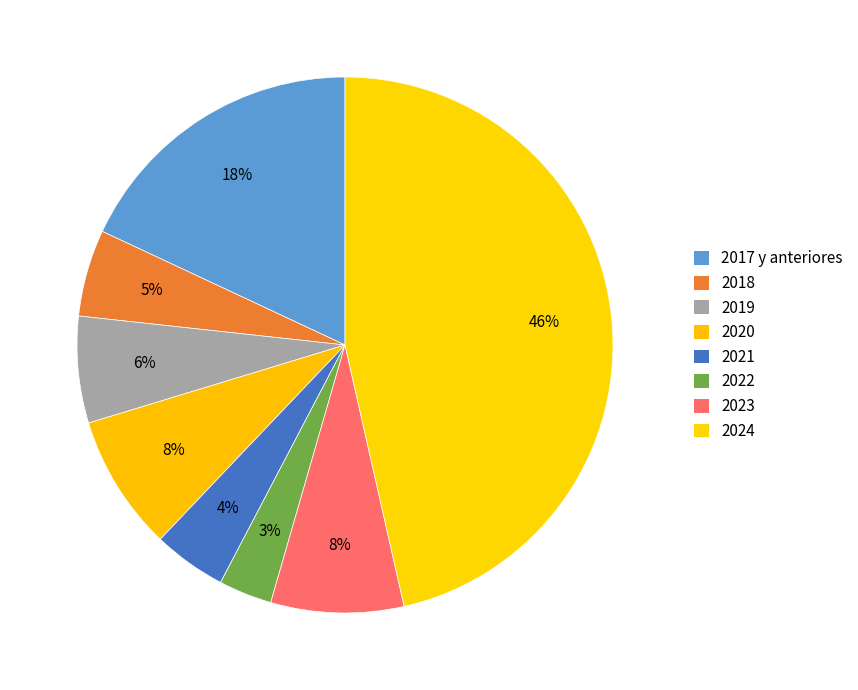

To the nearest percent, what is the combined percentage of 2019 and 2023?

14%